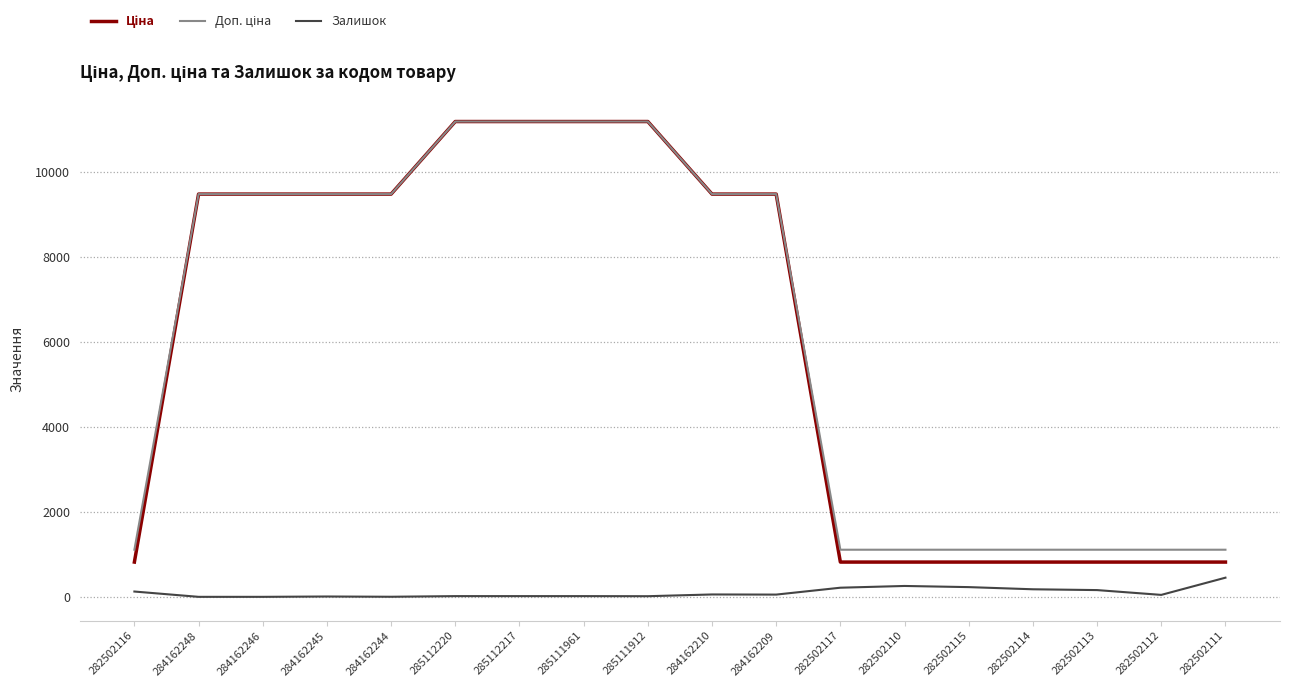

What is the average value of the Залишок series?

102.4